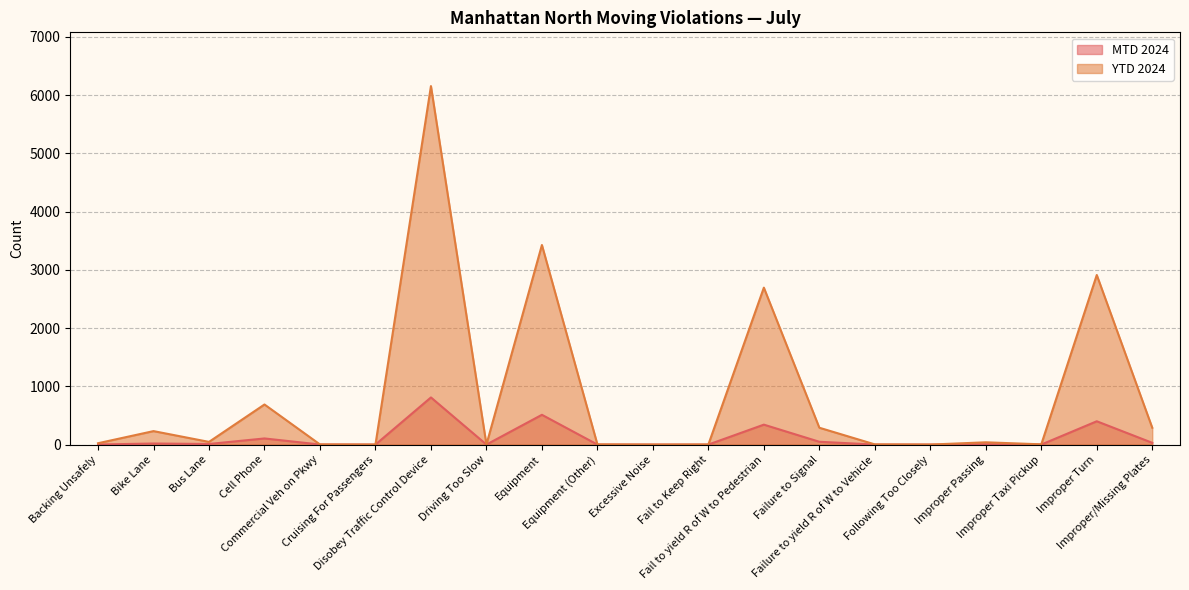

Reading left to right, list all the values displayed in this chart.

MTD 2024: Backing Unsafely=1	Bike Lane=18	Bus Lane=10	Cell Phone=105	Commercial Veh on Pkwy=1	Cruising For Passengers=0	Disobey Traffic Control Device=809	Driving Too Slow=0	Equipment=511	Equipment (Other)=0	Excessive Noise=0	Fail to Keep Right=0	Fail to yield R of W to Pedestrian=342	Failure to Signal=48	Failure to yield R of W to Vehicle=0	Following Too Closely=0	Improper Passing=5	Improper Taxi Pickup=0	Improper Turn=400	Improper/Missing Plates=30
YTD 2024: Backing Unsafely=23	Bike Lane=231	Bus Lane=46	Cell Phone=688	Commercial Veh on Pkwy=2	Cruising For Passengers=0	Disobey Traffic Control Device=6154	Driving Too Slow=0	Equipment=3426	Equipment (Other)=3	Excessive Noise=0	Fail to Keep Right=1	Fail to yield R of W to Pedestrian=2694	Failure to Signal=289	Failure to yield R of W to Vehicle=3	Following Too Closely=0	Improper Passing=39	Improper Taxi Pickup=4	Improper Turn=2911	Improper/Missing Plates=289